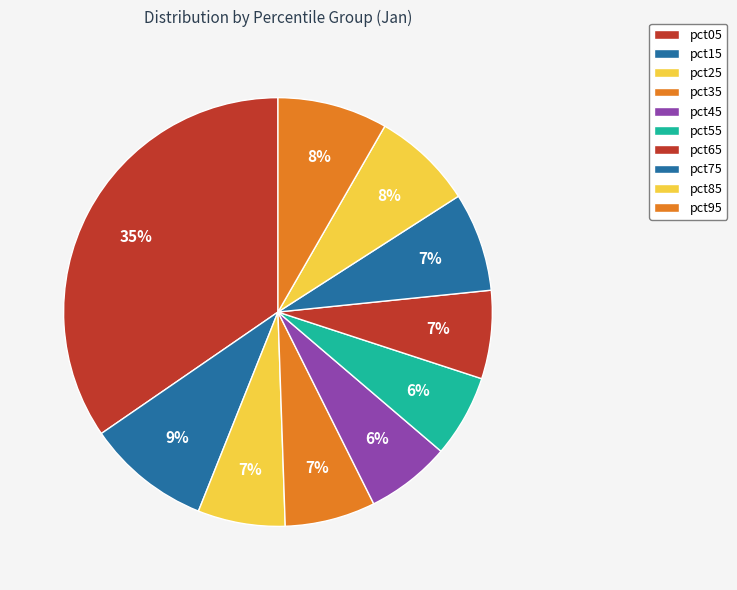

What portion of the pie excludes pct05?

65.4%